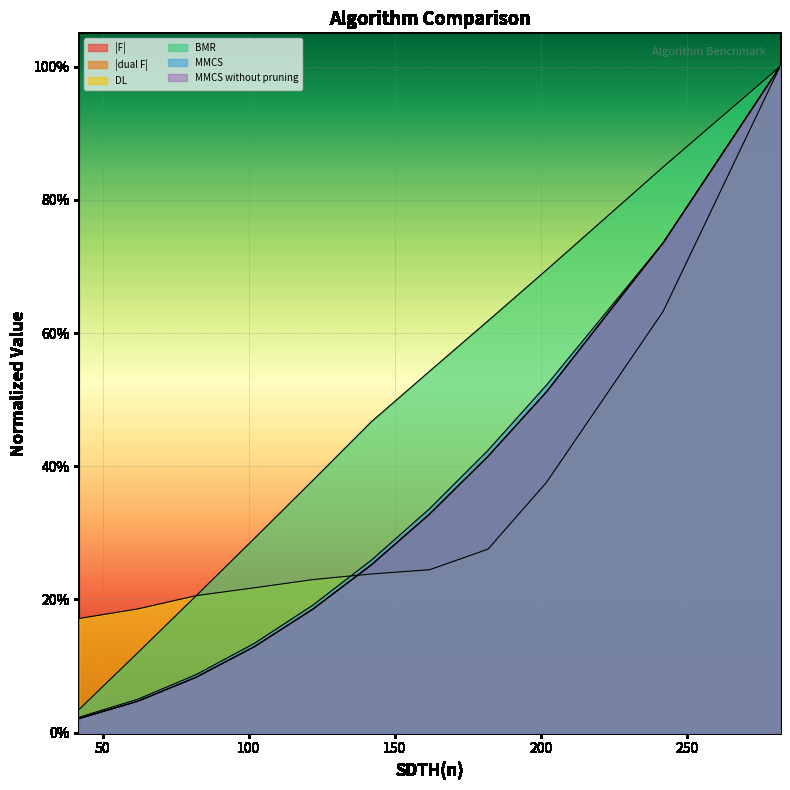

Rank the series at 282 from highest to lowest value.

|F|, |dual F|, DL, BMR, MMCS, MMCS without pruning